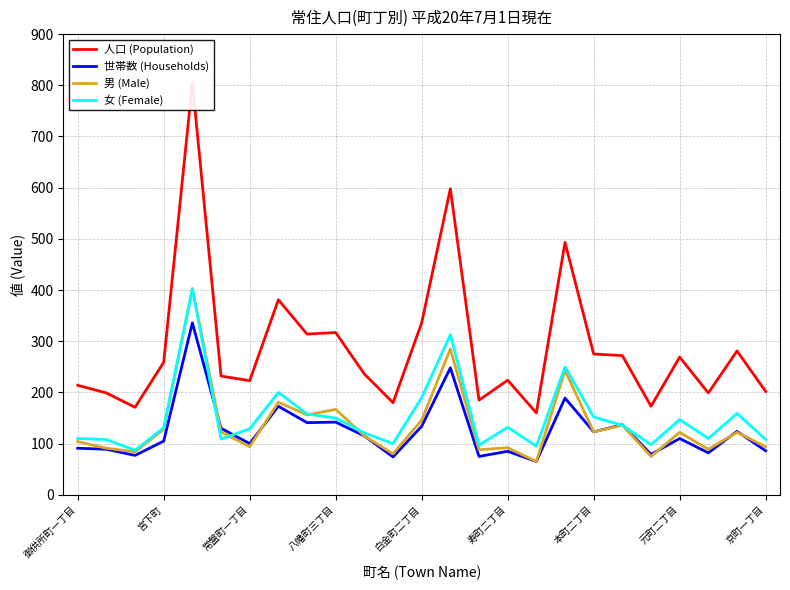

What is the lowest value of the 人口 (Population) series?

160